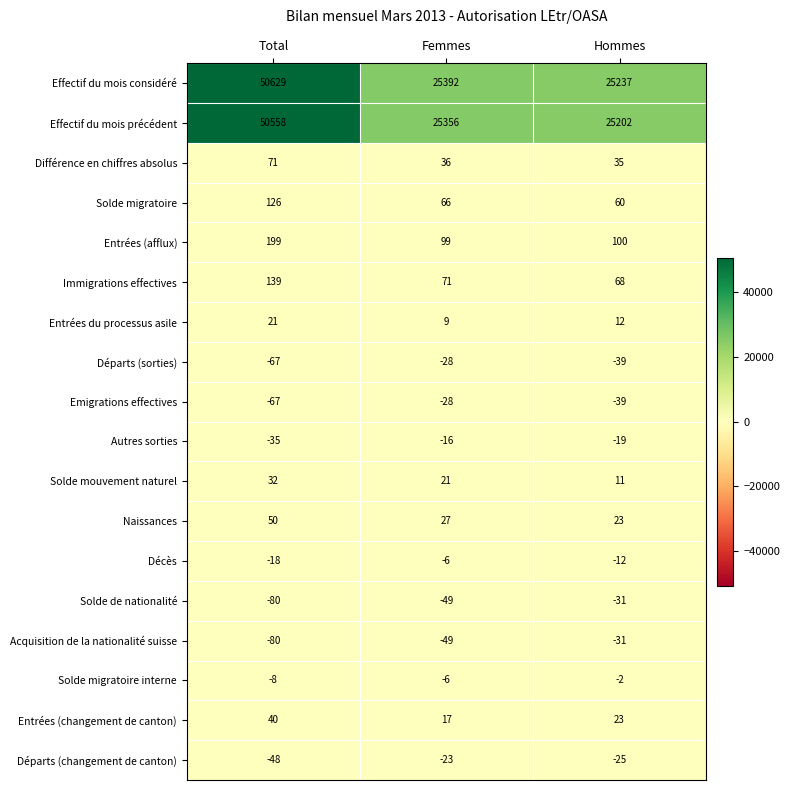

The Solde migratoire series shows 169 at Total. True or false?

False